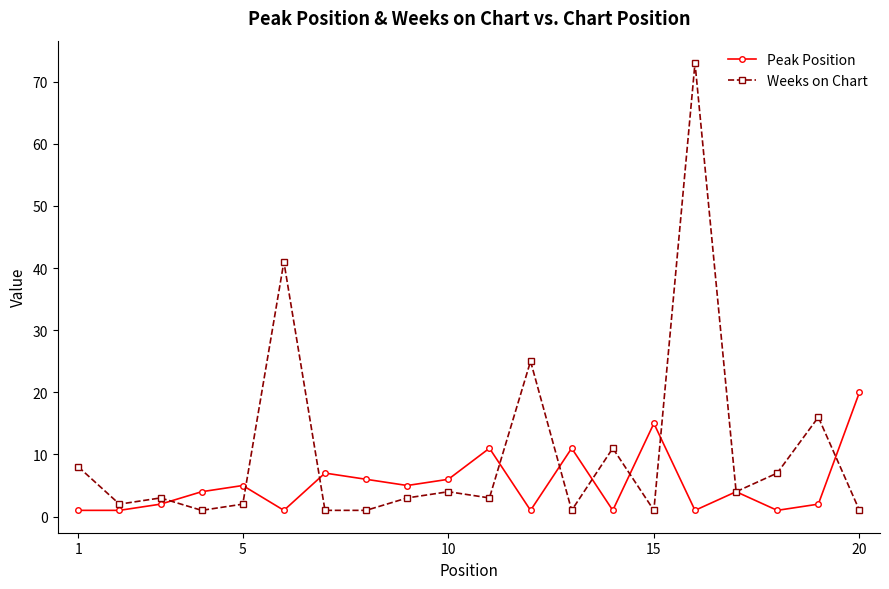

True or false: Weeks on Chart has more than 2 interior local peaks.

True